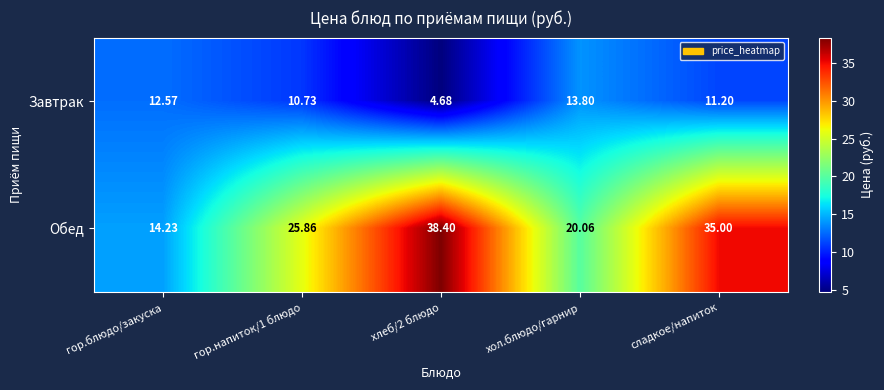

Rank the series at хол.блюдо/гарнир from highest to lowest value.

Обед, Завтрак